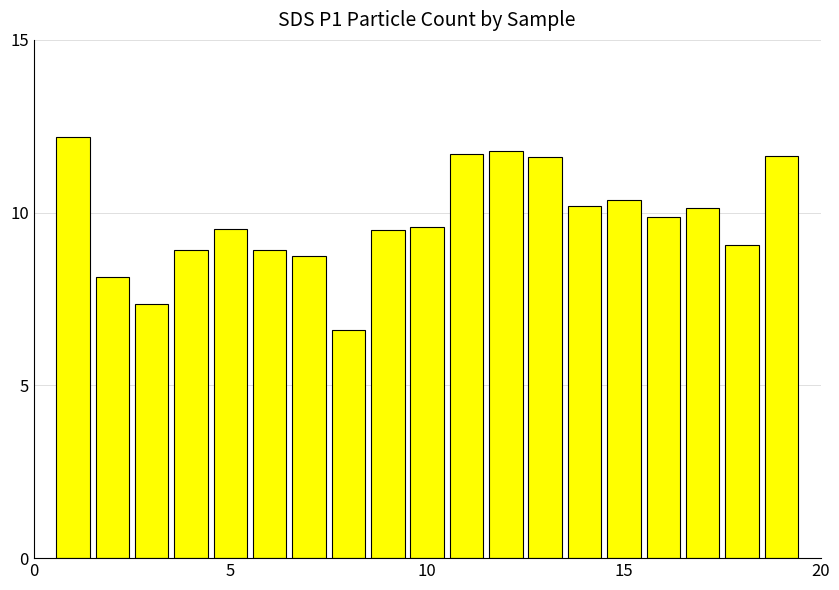

What is the sum of all values?

185.8